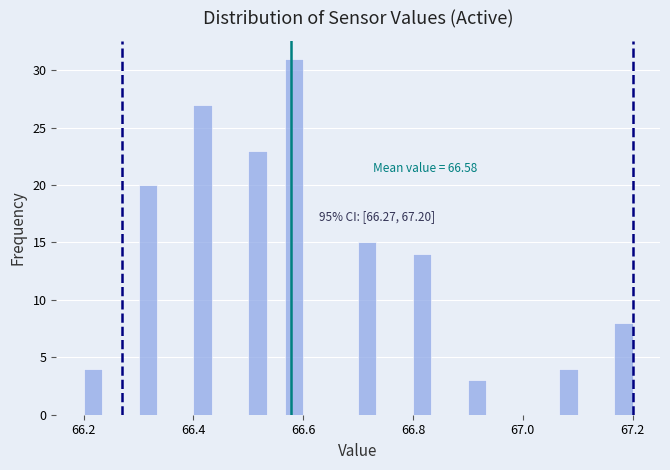

Around what value on the x-axis is the tallest bar? Give the approximate position of its centre, as read against the axis.

66.58